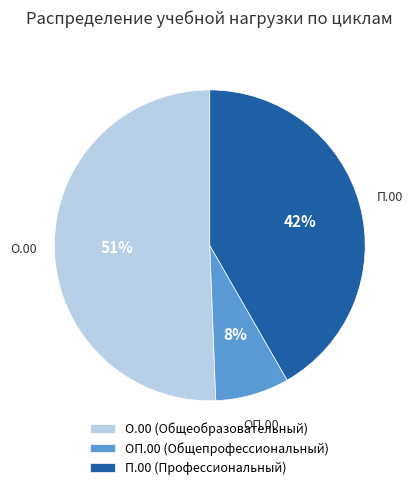

Rank the categories by value from highest to lowest.

О.00, П.00, ОП.00